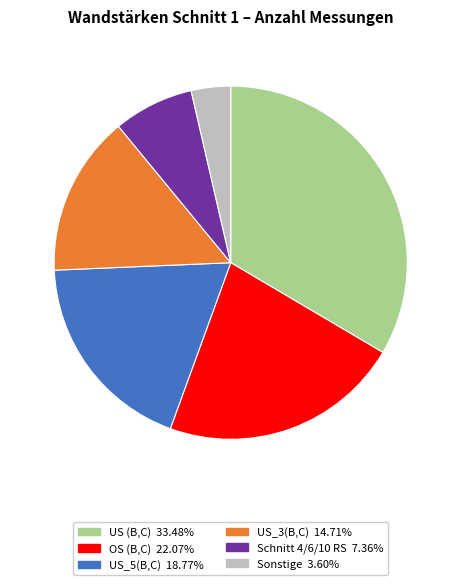

Is there a majority slice in this chart?

No